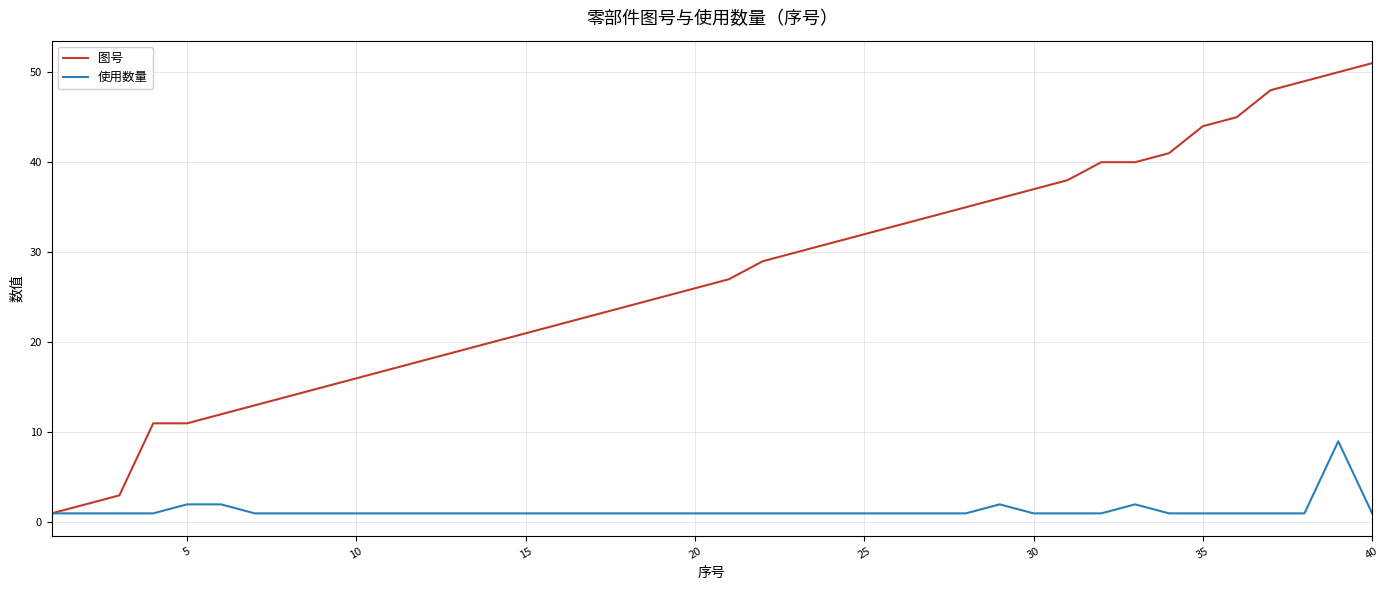

What is the highest value of the 使用数量 series?

9